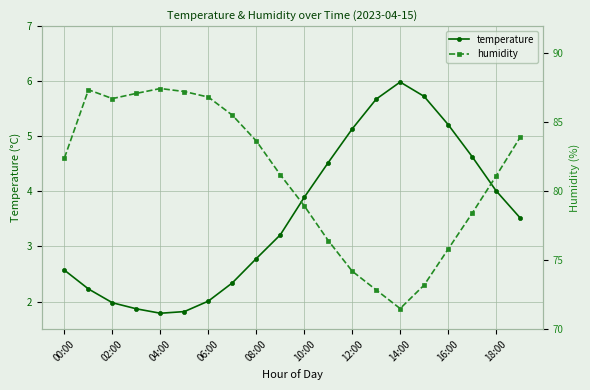

What is the minimum value for temperature?

1.8